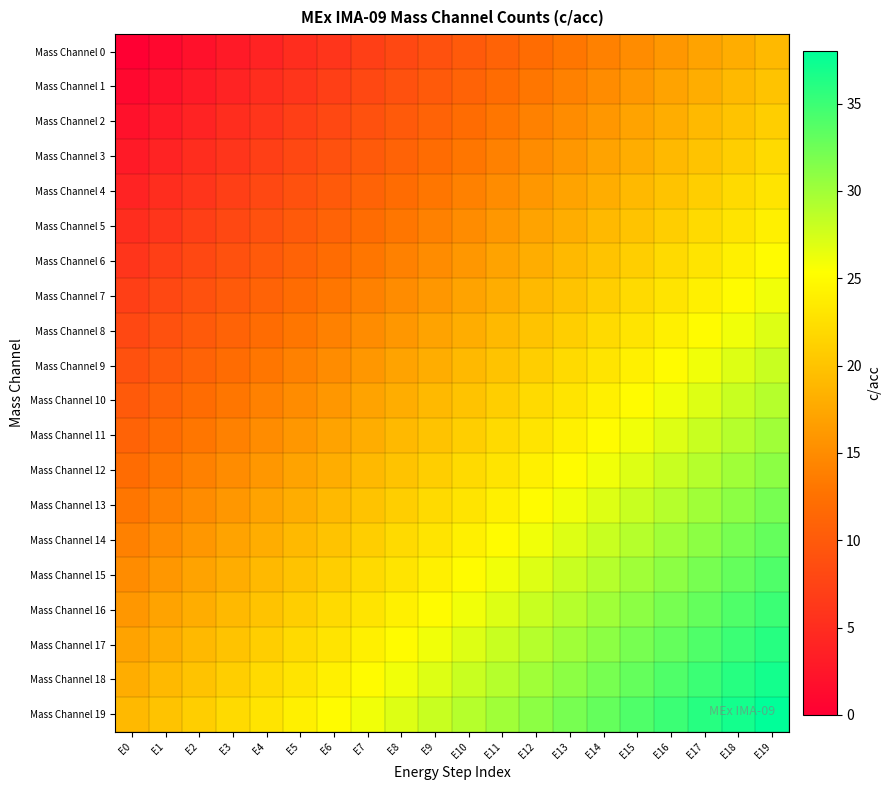

Reading left to right, extract all data points from this chart.

Mass Channel 0: E0=0	E1=1	E2=2	E3=3	E4=4	E5=5	E6=6	E7=7	E8=8	E9=9	E10=10	E11=11	E12=12	E13=13	E14=14	E15=15	E16=16	E17=17	E18=18	E19=19
Mass Channel 1: E0=1	E1=2	E2=3	E3=4	E4=5	E5=6	E6=7	E7=8	E8=9	E9=10	E10=11	E11=12	E12=13	E13=14	E14=15	E15=16	E16=17	E17=18	E18=19	E19=20
Mass Channel 2: E0=2	E1=3	E2=4	E3=5	E4=6	E5=7	E6=8	E7=9	E8=10	E9=11	E10=12	E11=13	E12=14	E13=15	E14=16	E15=17	E16=18	E17=19	E18=20	E19=21
Mass Channel 3: E0=3	E1=4	E2=5	E3=6	E4=7	E5=8	E6=9	E7=10	E8=11	E9=12	E10=13	E11=14	E12=15	E13=16	E14=17	E15=18	E16=19	E17=20	E18=21	E19=22
Mass Channel 4: E0=4	E1=5	E2=6	E3=7	E4=8	E5=9	E6=10	E7=11	E8=12	E9=13	E10=14	E11=15	E12=16	E13=17	E14=18	E15=19	E16=20	E17=21	E18=22	E19=23
Mass Channel 5: E0=5	E1=6	E2=7	E3=8	E4=9	E5=10	E6=11	E7=12	E8=13	E9=14	E10=15	E11=16	E12=17	E13=18	E14=19	E15=20	E16=21	E17=22	E18=23	E19=24
Mass Channel 6: E0=6	E1=7	E2=8	E3=9	E4=10	E5=11	E6=12	E7=13	E8=14	E9=15	E10=16	E11=17	E12=18	E13=19	E14=20	E15=21	E16=22	E17=23	E18=24	E19=25
Mass Channel 7: E0=7	E1=8	E2=9	E3=10	E4=11	E5=12	E6=13	E7=14	E8=15	E9=16	E10=17	E11=18	E12=19	E13=20	E14=21	E15=22	E16=23	E17=24	E18=25	E19=26
Mass Channel 8: E0=8	E1=9	E2=10	E3=11	E4=12	E5=13	E6=14	E7=15	E8=16	E9=17	E10=18	E11=19	E12=20	E13=21	E14=22	E15=23	E16=24	E17=25	E18=26	E19=27
Mass Channel 9: E0=9	E1=10	E2=11	E3=12	E4=13	E5=14	E6=15	E7=16	E8=17	E9=18	E10=19	E11=20	E12=21	E13=22	E14=23	E15=24	E16=25	E17=26	E18=27	E19=28
Mass Channel 10: E0=10	E1=11	E2=12	E3=13	E4=14	E5=15	E6=16	E7=17	E8=18	E9=19	E10=20	E11=21	E12=22	E13=23	E14=24	E15=25	E16=26	E17=27	E18=28	E19=29
Mass Channel 11: E0=11	E1=12	E2=13	E3=14	E4=15	E5=16	E6=17	E7=18	E8=19	E9=20	E10=21	E11=22	E12=23	E13=24	E14=25	E15=26	E16=27	E17=28	E18=29	E19=30
Mass Channel 12: E0=12	E1=13	E2=14	E3=15	E4=16	E5=17	E6=18	E7=19	E8=20	E9=21	E10=22	E11=23	E12=24	E13=25	E14=26	E15=27	E16=28	E17=29	E18=30	E19=31
Mass Channel 13: E0=13	E1=14	E2=15	E3=16	E4=17	E5=18	E6=19	E7=20	E8=21	E9=22	E10=23	E11=24	E12=25	E13=26	E14=27	E15=28	E16=29	E17=30	E18=31	E19=32
Mass Channel 14: E0=14	E1=15	E2=16	E3=17	E4=18	E5=19	E6=20	E7=21	E8=22	E9=23	E10=24	E11=25	E12=26	E13=27	E14=28	E15=29	E16=30	E17=31	E18=32	E19=33
Mass Channel 15: E0=15	E1=16	E2=17	E3=18	E4=19	E5=20	E6=21	E7=22	E8=23	E9=24	E10=25	E11=26	E12=27	E13=28	E14=29	E15=30	E16=31	E17=32	E18=33	E19=34
Mass Channel 16: E0=16	E1=17	E2=18	E3=19	E4=20	E5=21	E6=22	E7=23	E8=24	E9=25	E10=26	E11=27	E12=28	E13=29	E14=30	E15=31	E16=32	E17=33	E18=34	E19=35
Mass Channel 17: E0=17	E1=18	E2=19	E3=20	E4=21	E5=22	E6=23	E7=24	E8=25	E9=26	E10=27	E11=28	E12=29	E13=30	E14=31	E15=32	E16=33	E17=34	E18=35	E19=36
Mass Channel 18: E0=18	E1=19	E2=20	E3=21	E4=22	E5=23	E6=24	E7=25	E8=26	E9=27	E10=28	E11=29	E12=30	E13=31	E14=32	E15=33	E16=34	E17=35	E18=36	E19=37
Mass Channel 19: E0=19	E1=20	E2=21	E3=22	E4=23	E5=24	E6=25	E7=26	E8=27	E9=28	E10=29	E11=30	E12=31	E13=32	E14=33	E15=34	E16=35	E17=36	E18=37	E19=38